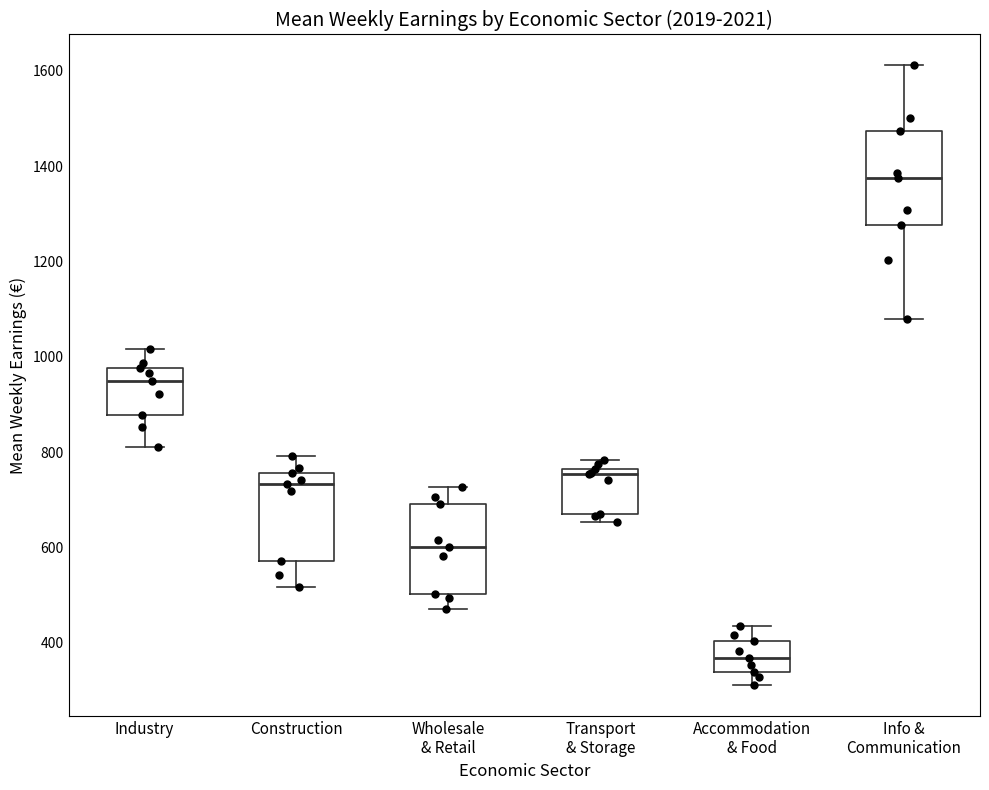

Where does the upper whisker of the box for Accommodation & Food end on the y-axis? The values are not printed on the chart, so give them approximately, as read against the axis.

440